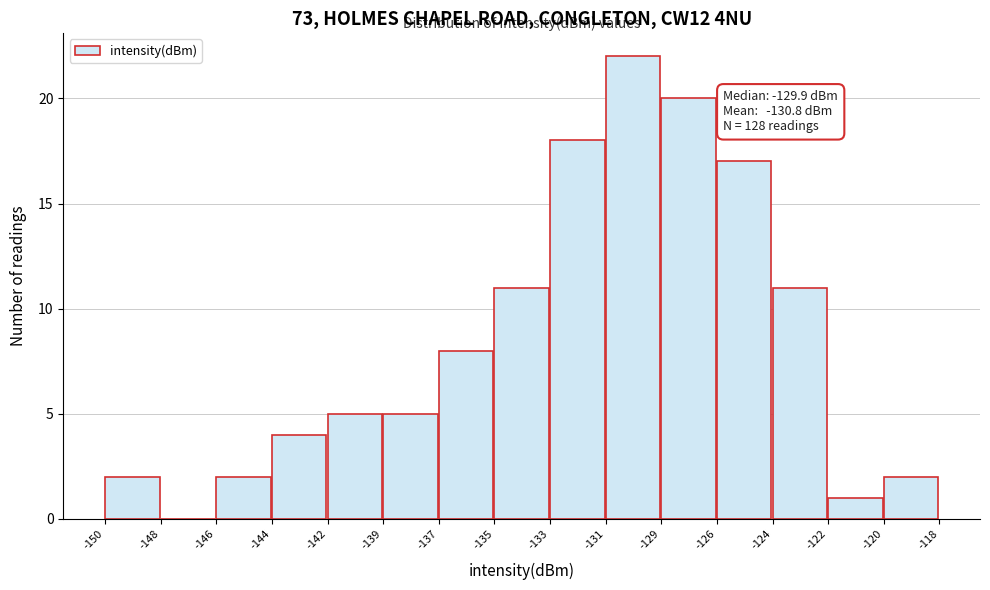

Reading left to right, list all the values displayed in this chart.

-150=2	-148=0	-146=2	-144=4	-142=5	-139=5	-137=8	-135=11	-133=18	-131=22	-129=20	-126=17	-124=11	-122=1	-120=2